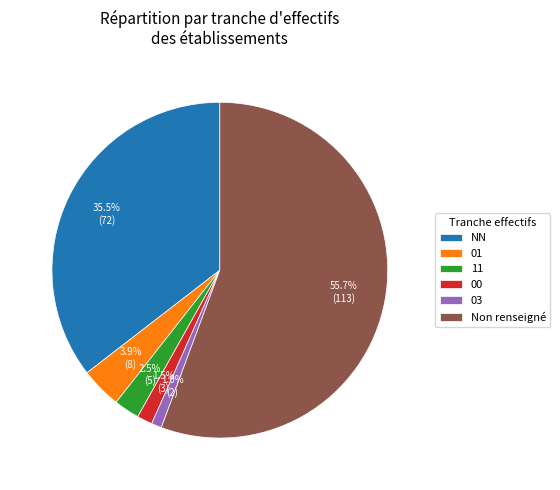

Between 03 and 11, which is larger?

11